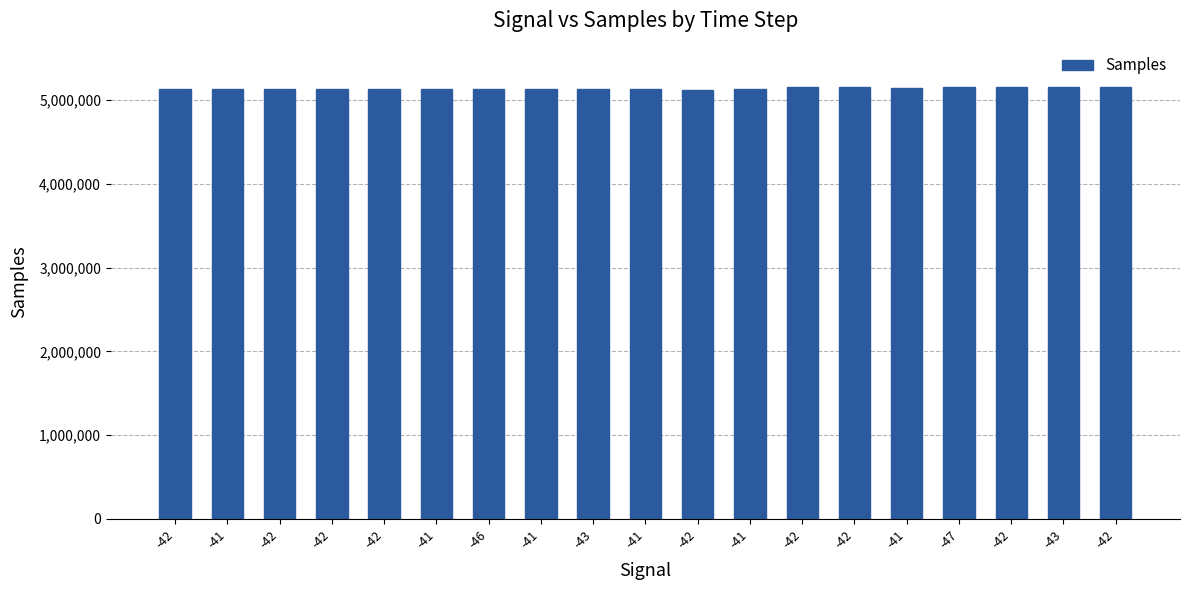

How many values are below 5134644?

9